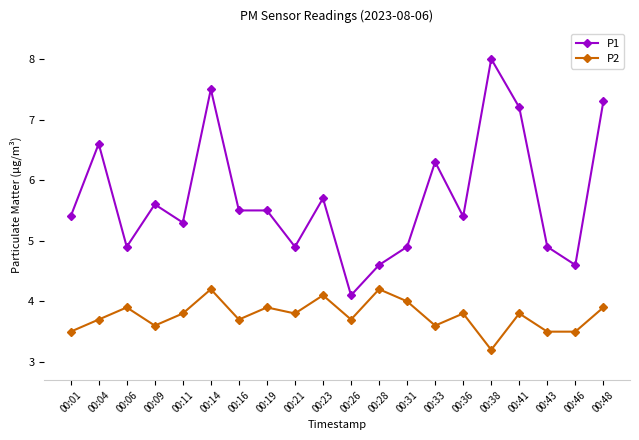

Is it true that P1 equals 6.3 at 00:33?

True